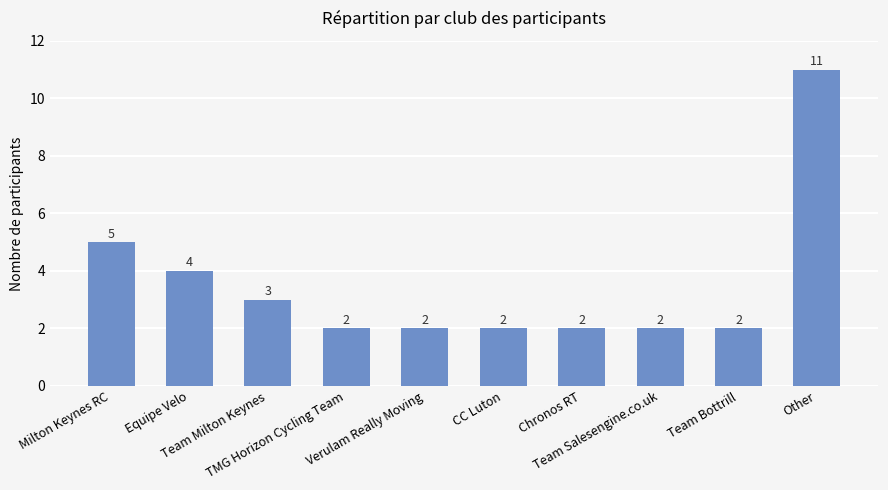

True or false: the data shows 11 at Other.

True